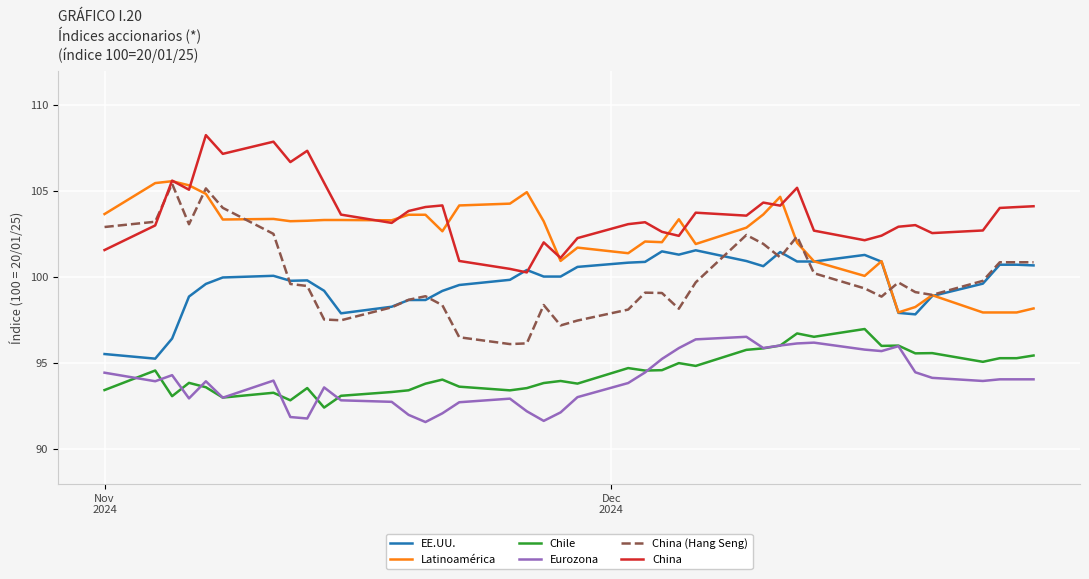

At how many categories does at least one series exceed 97?

40